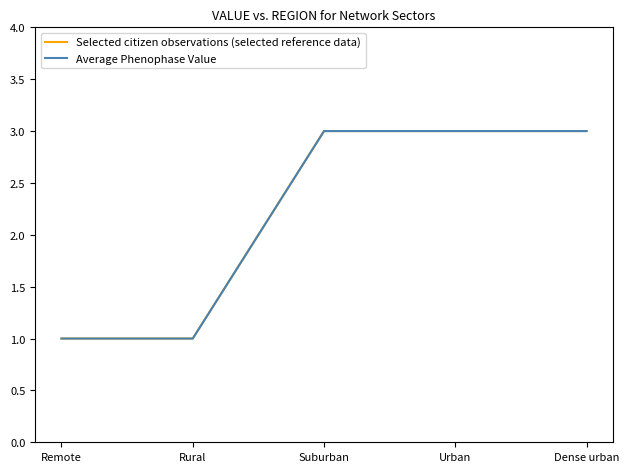

Does the chart display data point markers on the line(s)?

No